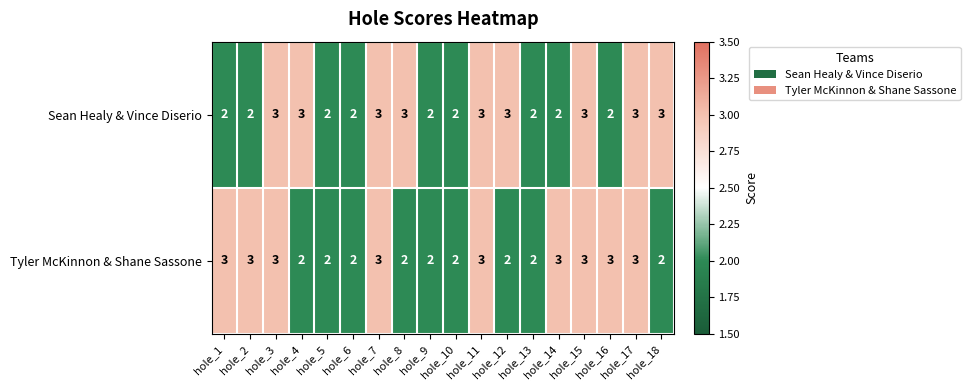

The Sean Healy & Vince Diserio series shows 3 at hole_14. True or false?

False